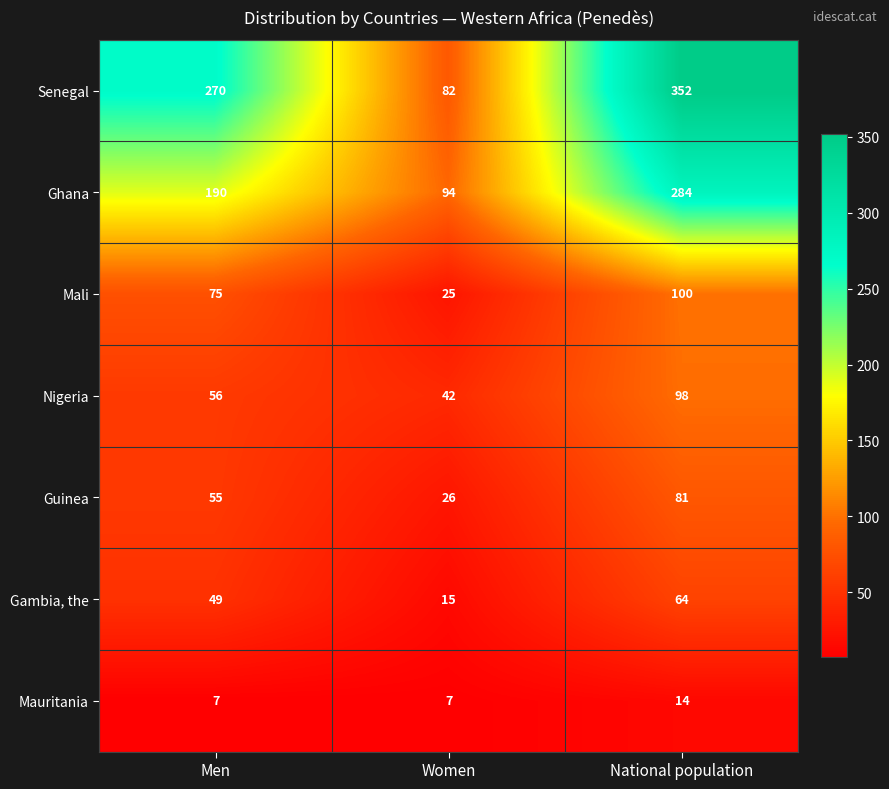

What is the difference between the Senegal values at National population and Men?

82